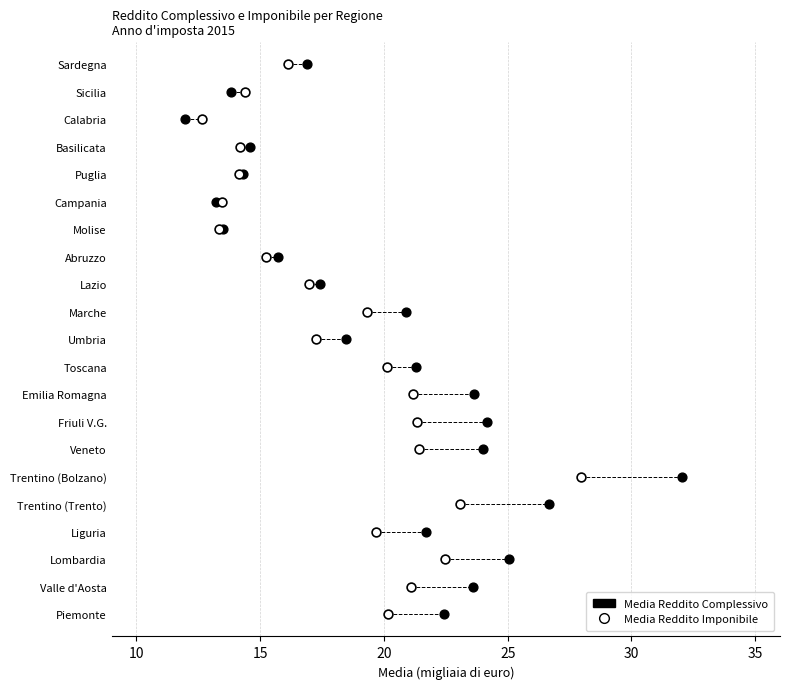

What are all the series names shown in the legend?

Media Reddito Complessivo, Media Reddito Imponibile